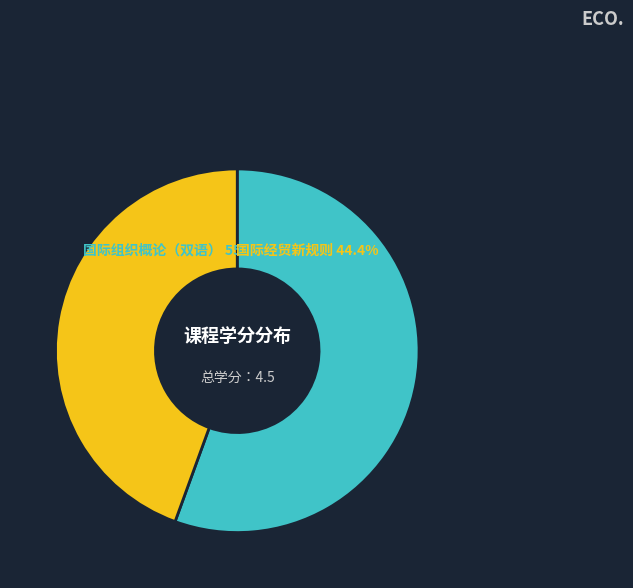

To the nearest percent, what portion does 国际经贸新规则 represent?

44%